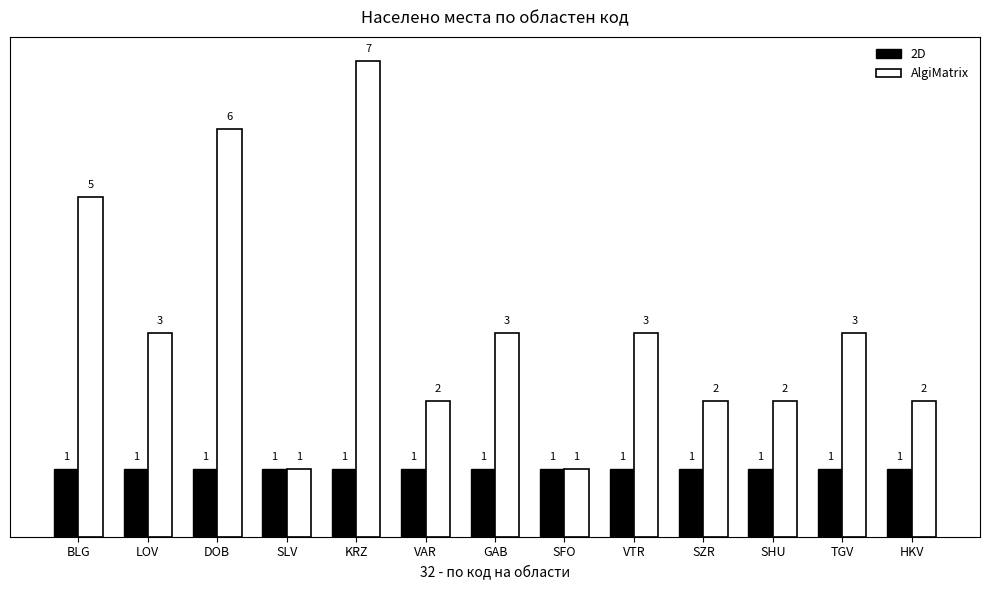

Rank the series by their average value, from lowest to highest.

2D, AlgiMatrix